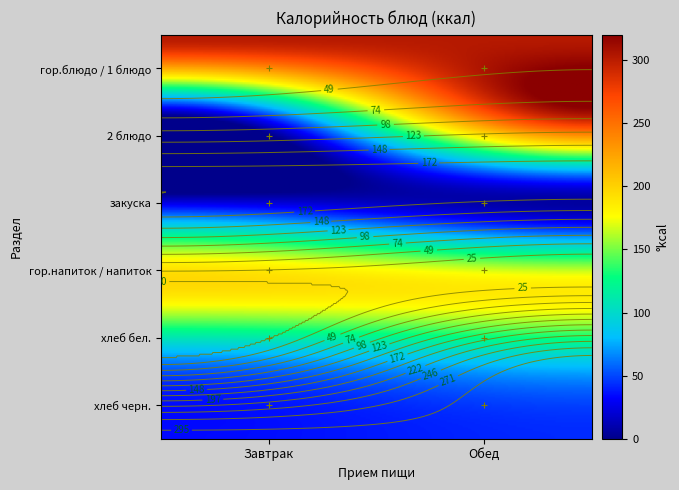

How many values in the Завтрак series are below 70?

2